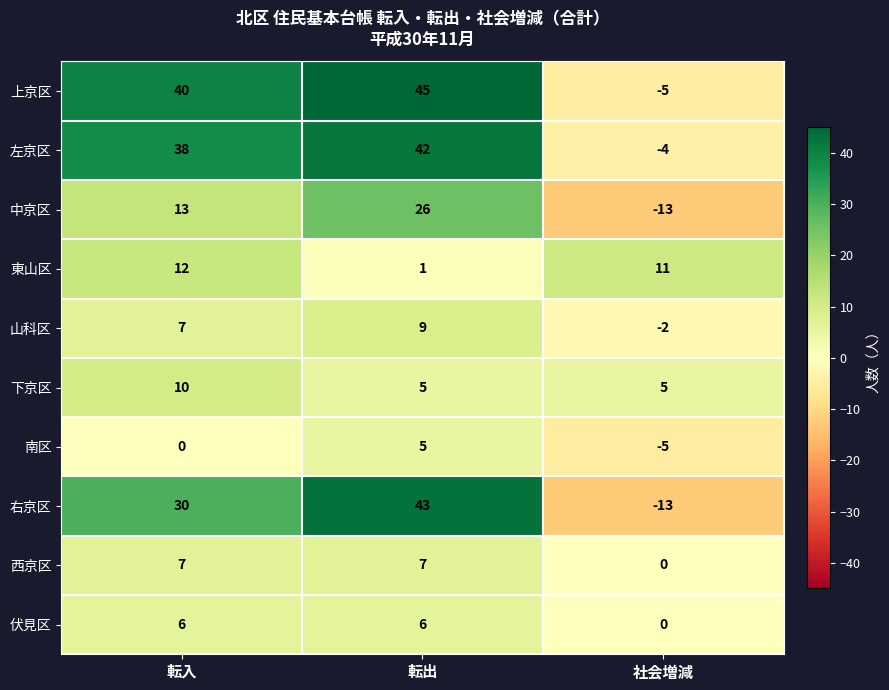

What is the greatest value displayed?

45